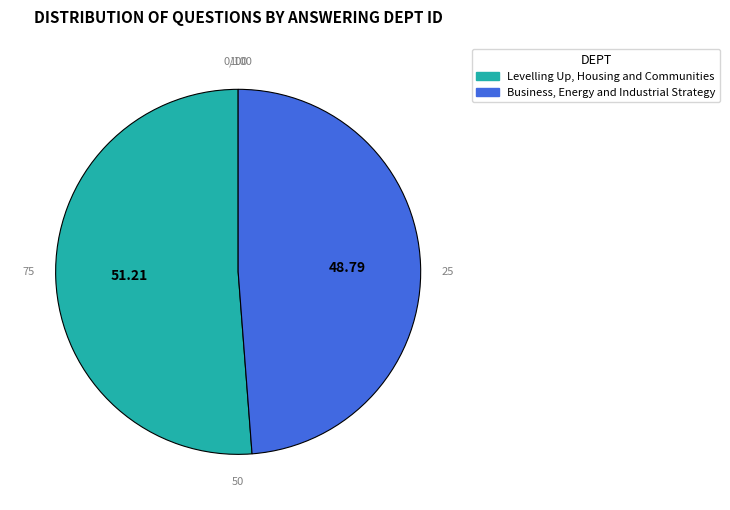

Which has a higher value, Levelling Up, Housing and Communities or Business, Energy and Industrial Strategy?

Levelling Up, Housing and Communities